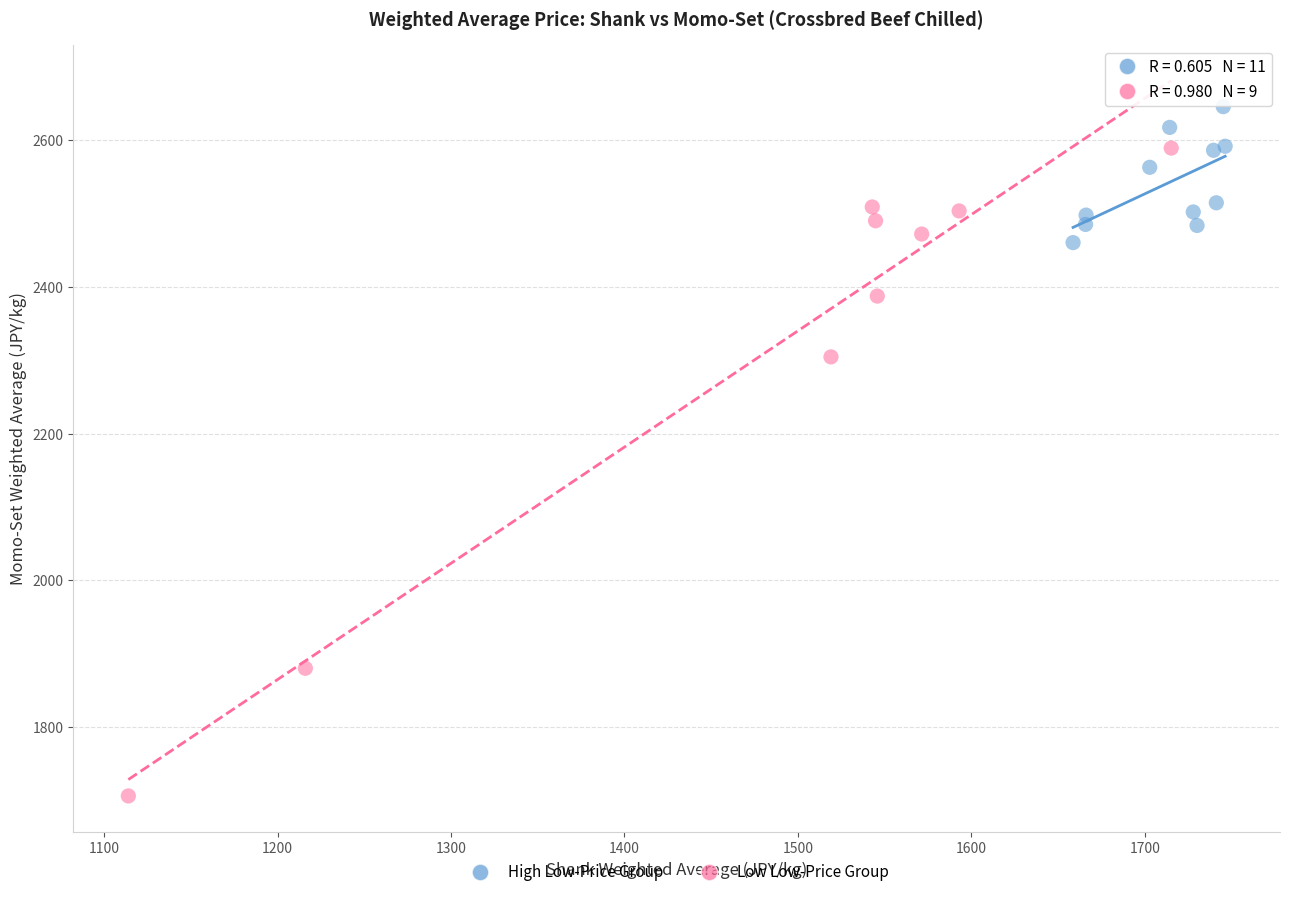

Which series contains the lowest Y value?

Low Low-Price Group